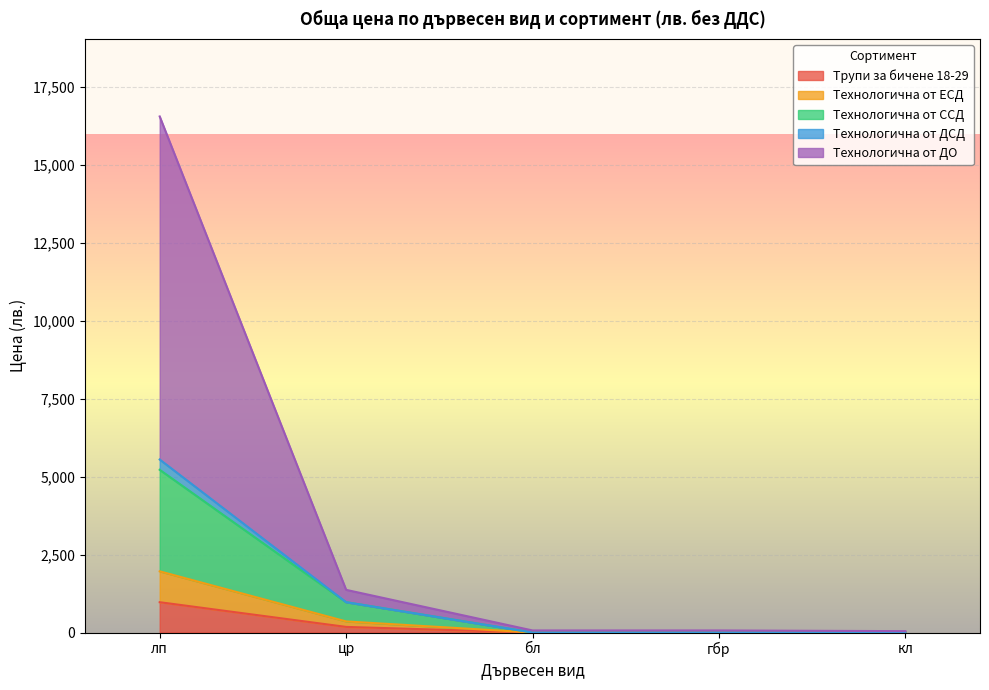

Between гбр and цр, which is larger?

цр